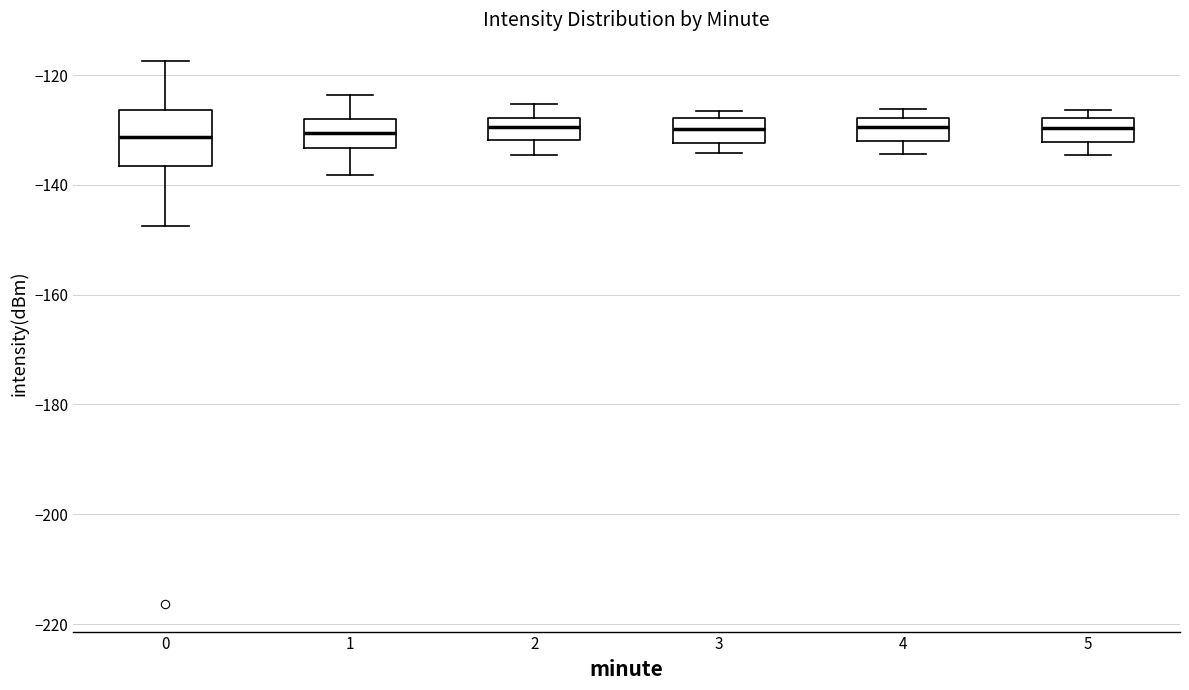

Reading left to right, read every box against the y-axis: the position of its median line, the range the box covers, and the ends of its whiskers. The values are not printed on the chart, so give them approximately, as read against the axis.

0: median -132, box -136 to -126, whiskers -148 to -118
1: median -130, box -134 to -128, whiskers -138 to -124
2: median -130, box -132 to -128, whiskers -134 to -126
3: median -130, box -132 to -128, whiskers -134 to -126
4: median -130, box -132 to -128, whiskers -134 to -126
5: median -130, box -132 to -128, whiskers -134 to -126